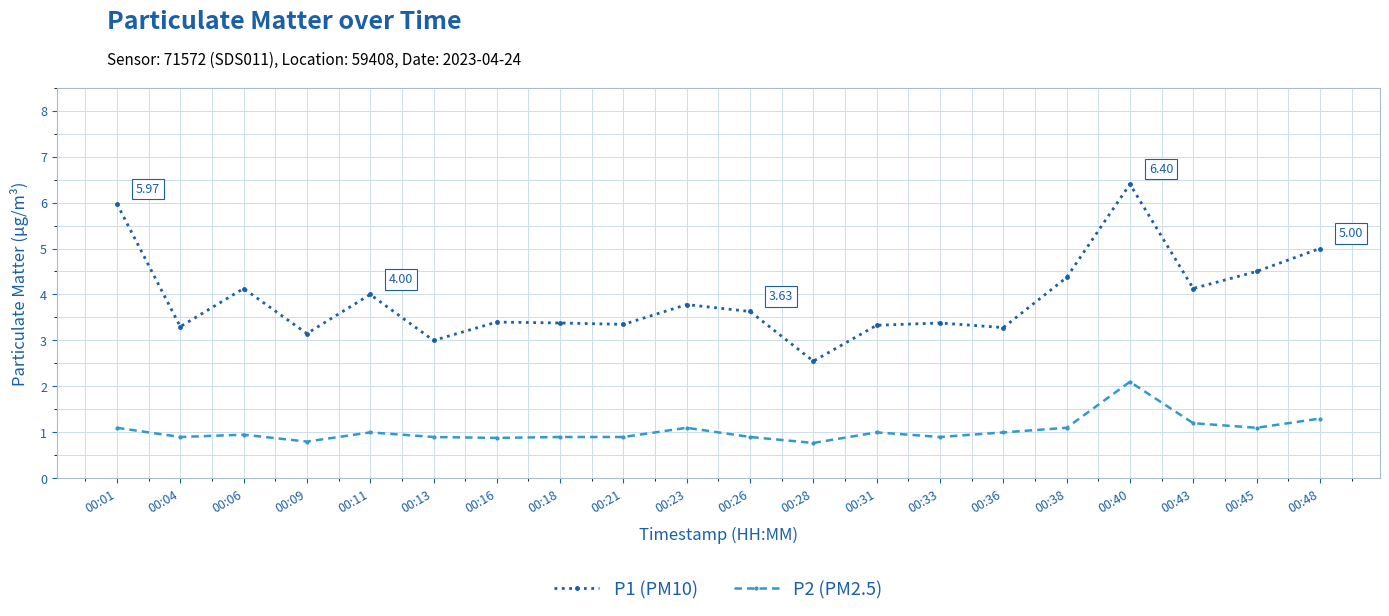

Which series has the widest spread of values?

P1 (PM10)